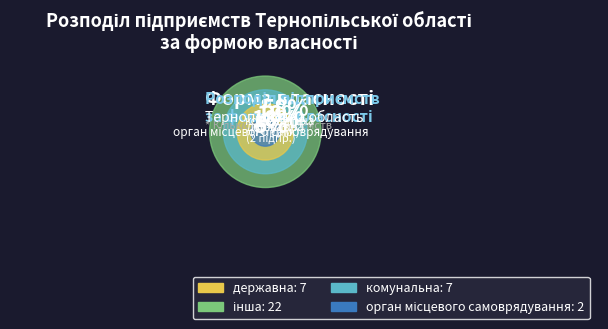

Approximately how many times larger is the value at комунальна compared to інша?

0.3